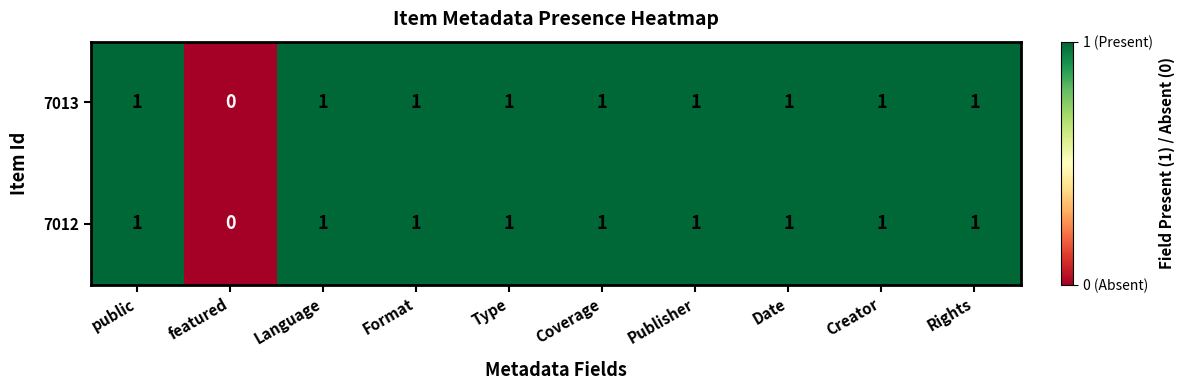

What is the sum of all 7012 values?

9